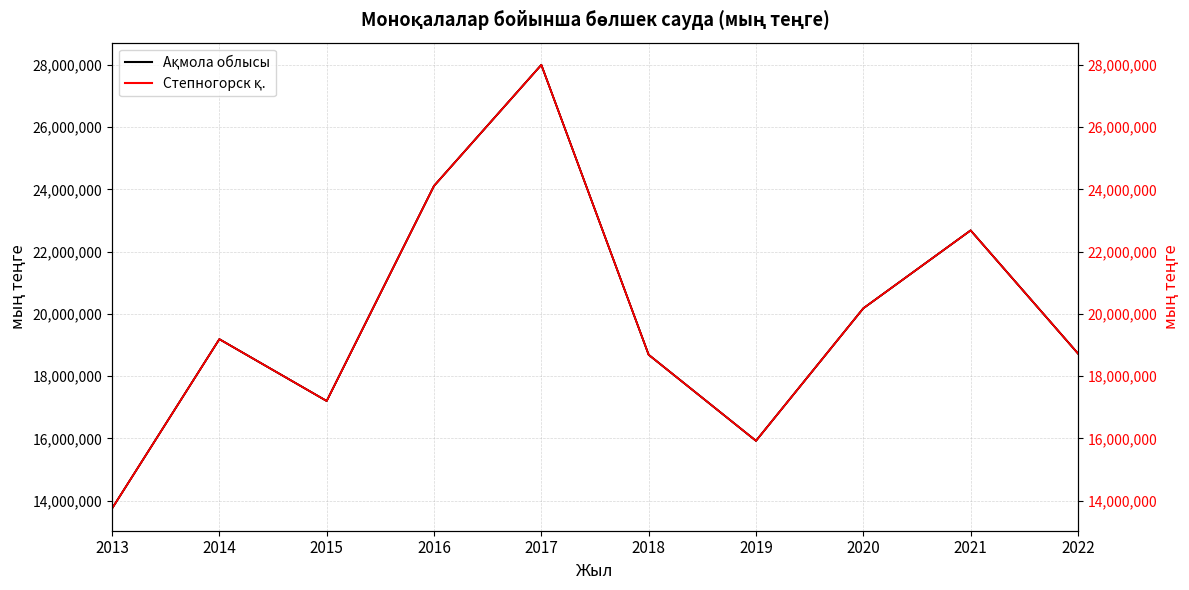

What is the value of the Степногорск қ. point at the 1st from the left?

13743320